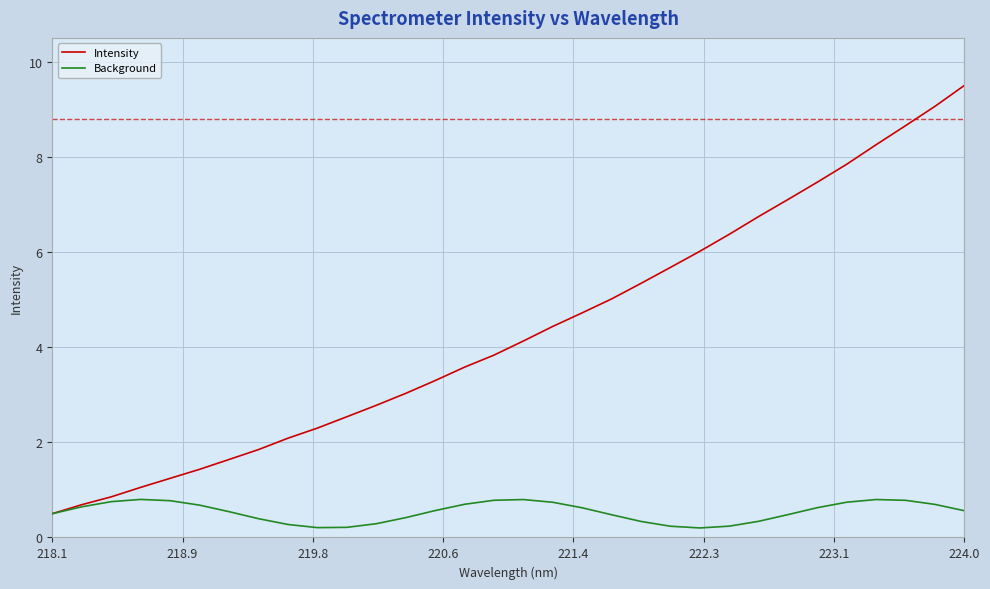

List the series in order of their overall mean, highest first.

Intensity, Background